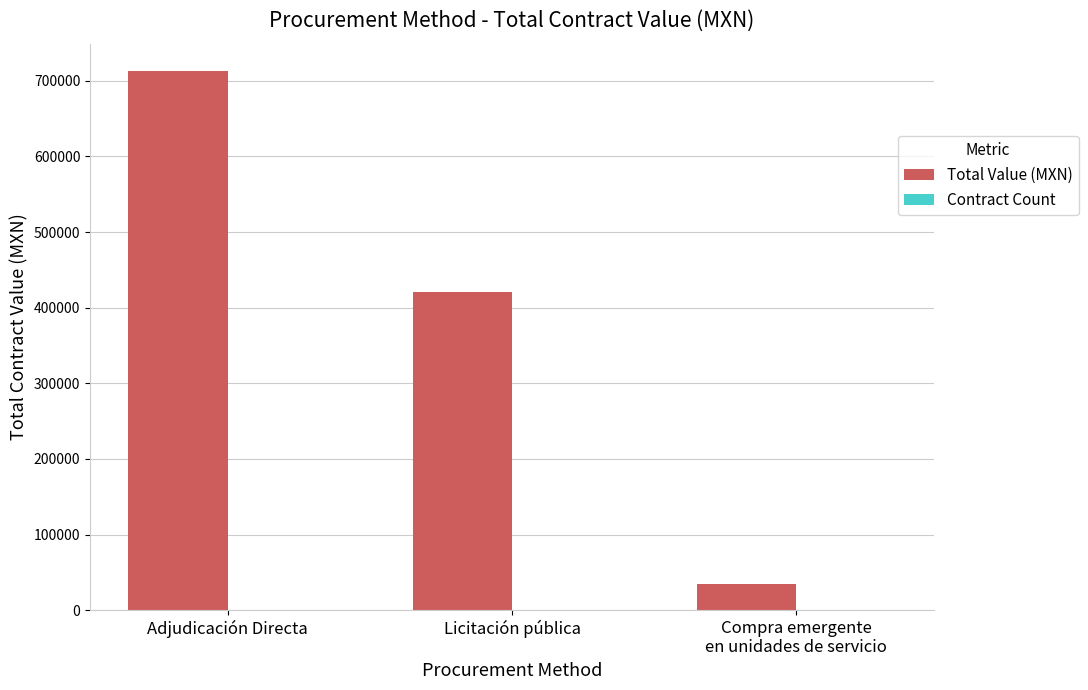

At which category does the chart reach its peak across all series?

Adjudicación Directa